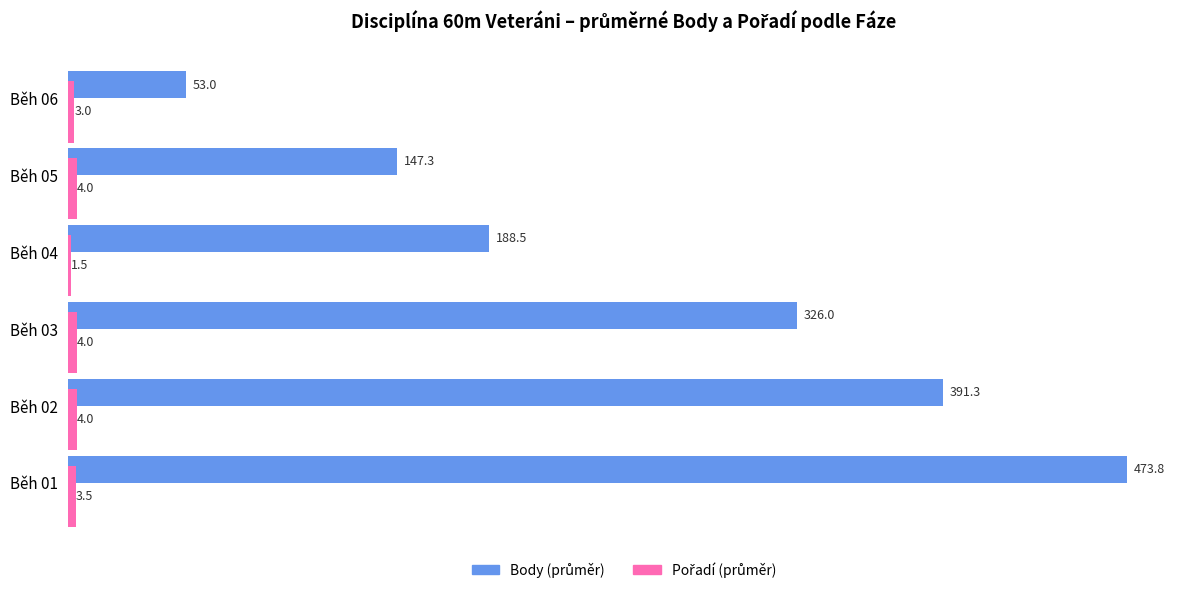

What is the spread (max minus min) of values at Běh 03?

322.0